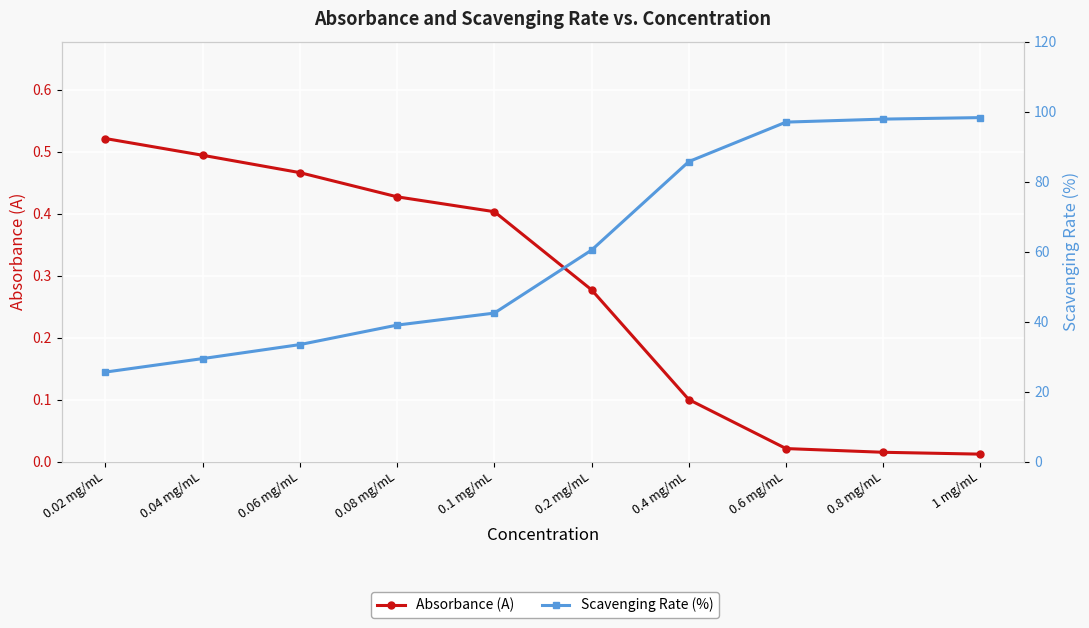

True or false: Scavenging Rate (%) has more than 1 interior local peaks.

False